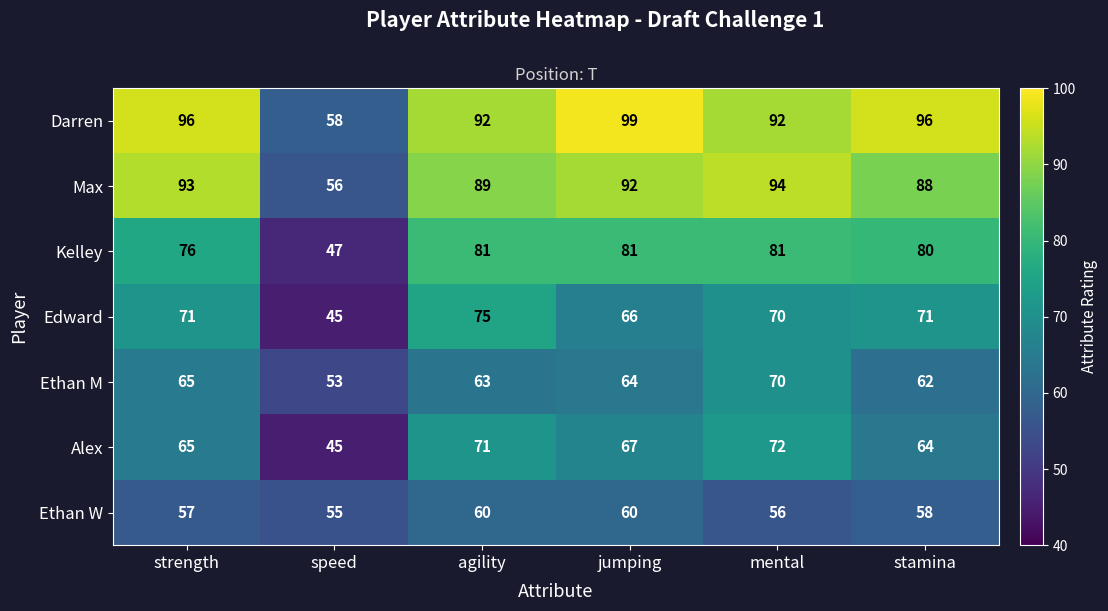

What is the maximum value for Ethan M?

70